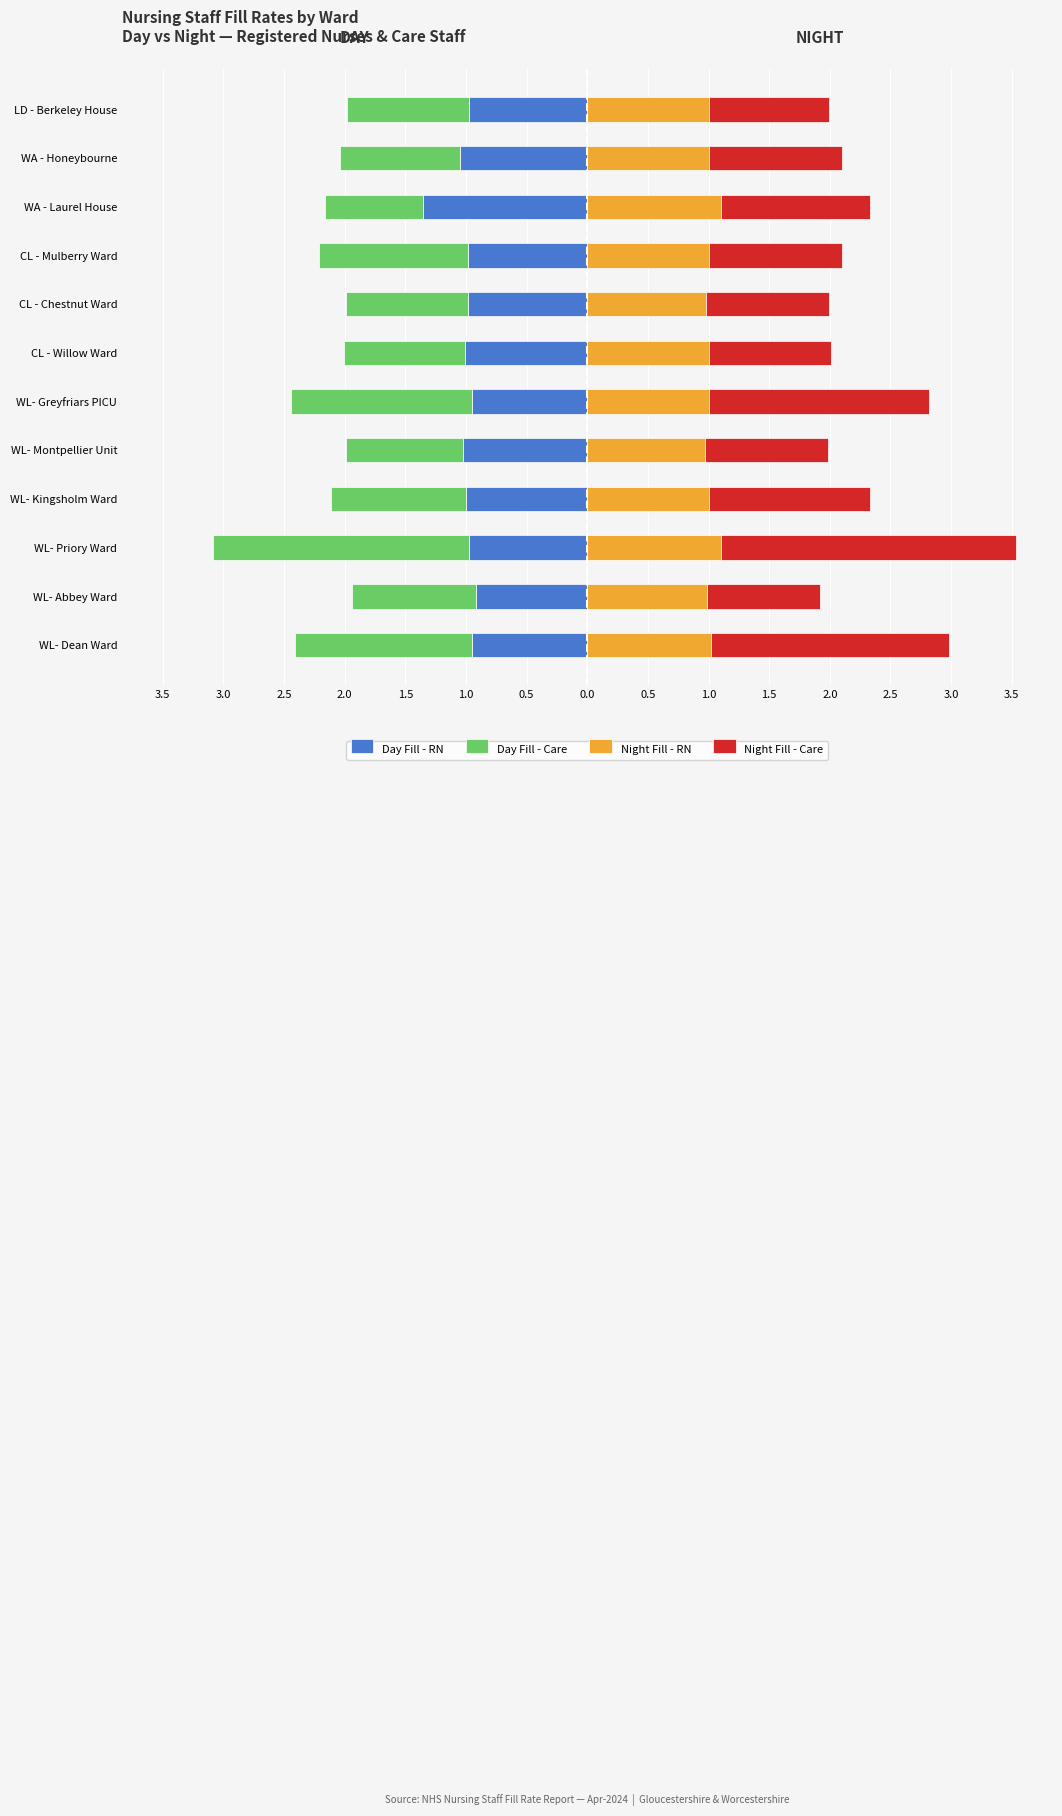

Which series has the largest total across all categories?

Night Fill - Care